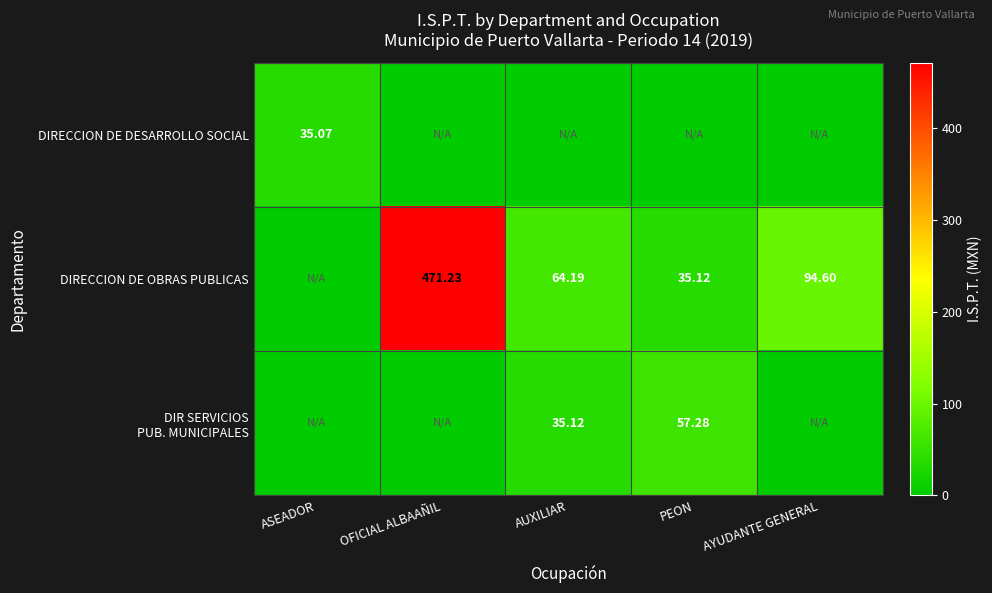

How many values in DIR SERVICIOS PUB. MUNICIPALES are above zero?

2